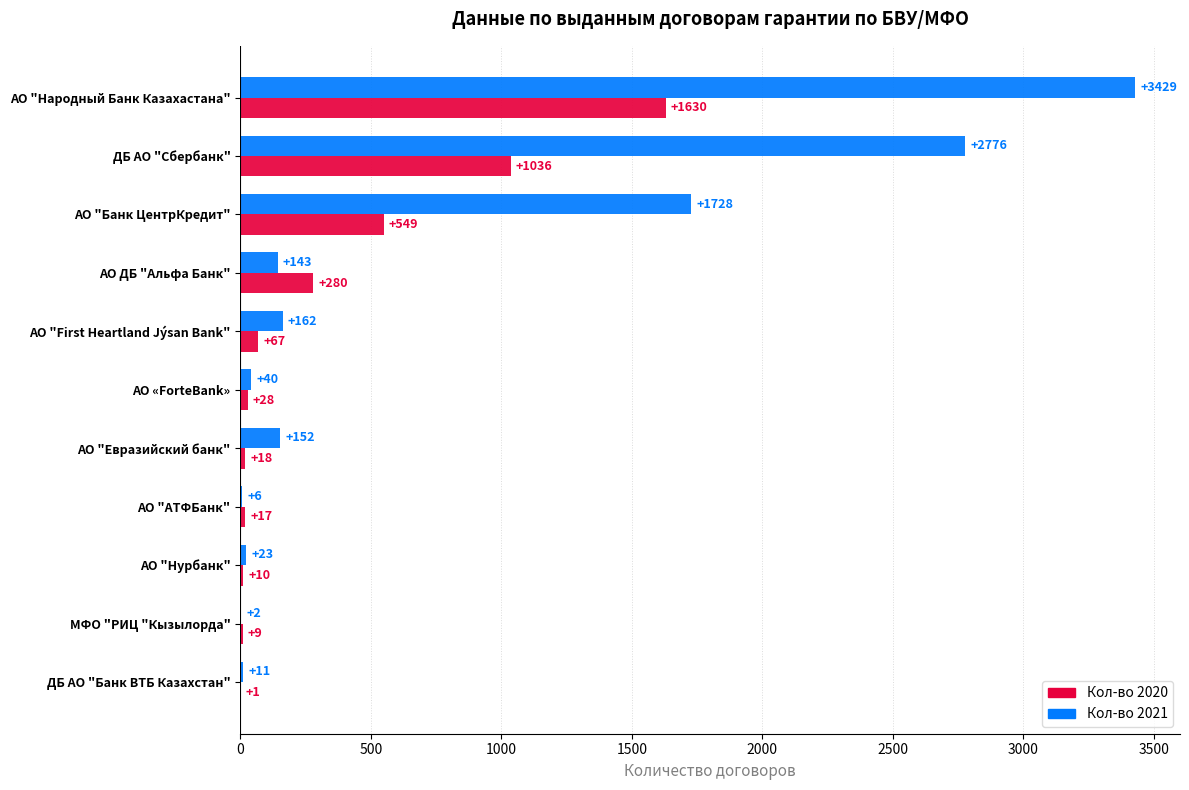

Is the value of Кол-во 2020 at АО "Банк ЦентрКредит" greater than the value of Кол-во 2021 at АО "Нурбанк"?

Yes